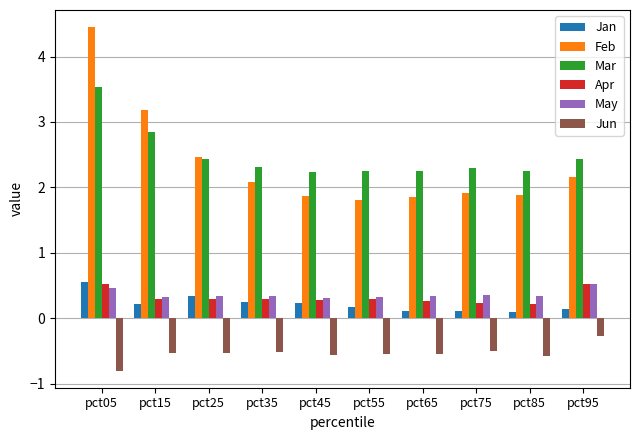

Which series has the largest total across all categories?

Mar